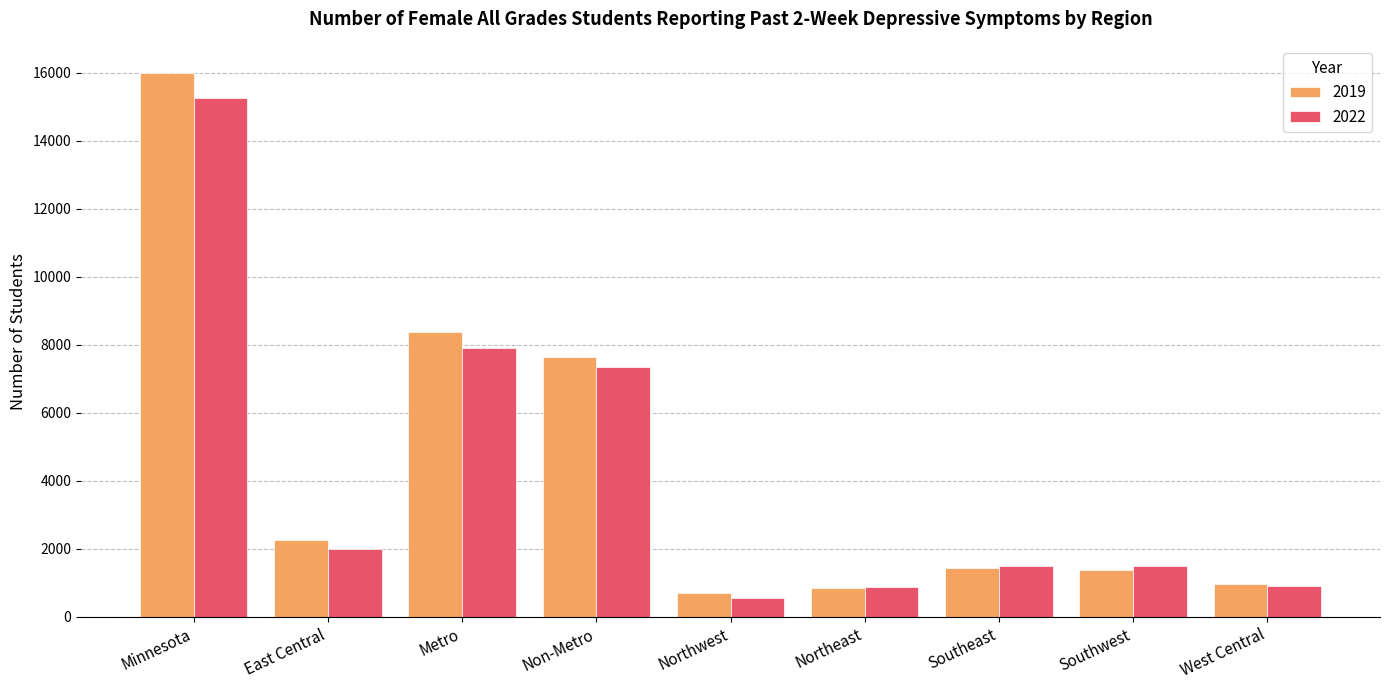

Which series has the widest spread of values?

2019